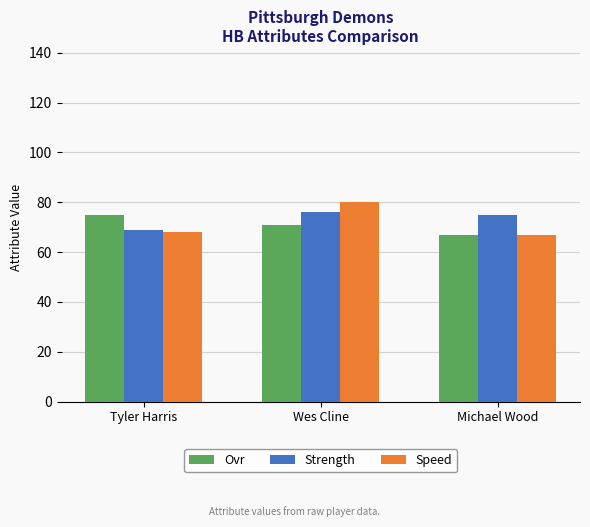

Are the bars horizontal?

No